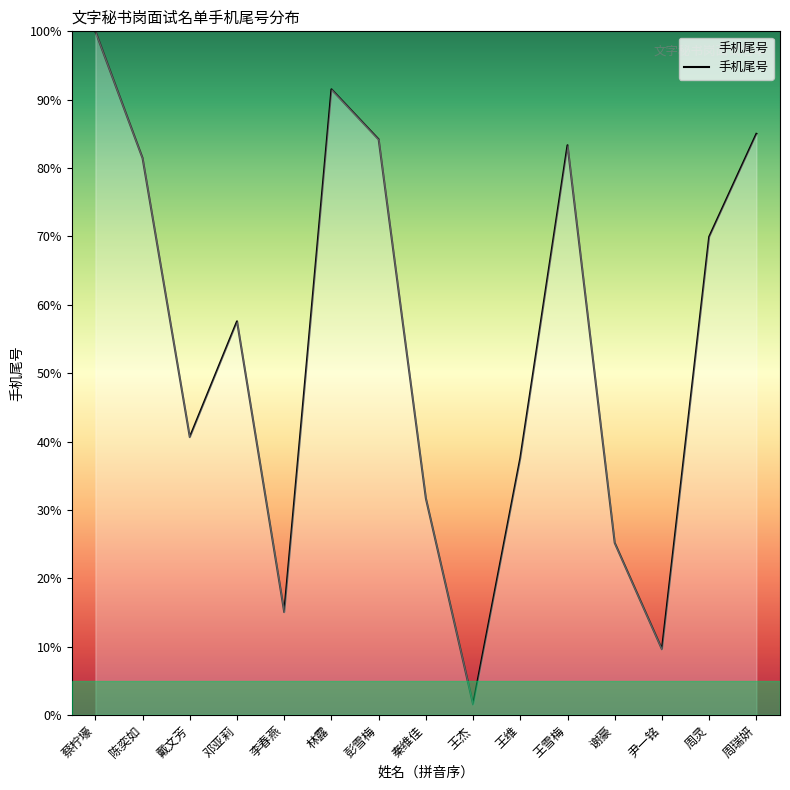

Is it true that the value at 王维 is 37.6?

True